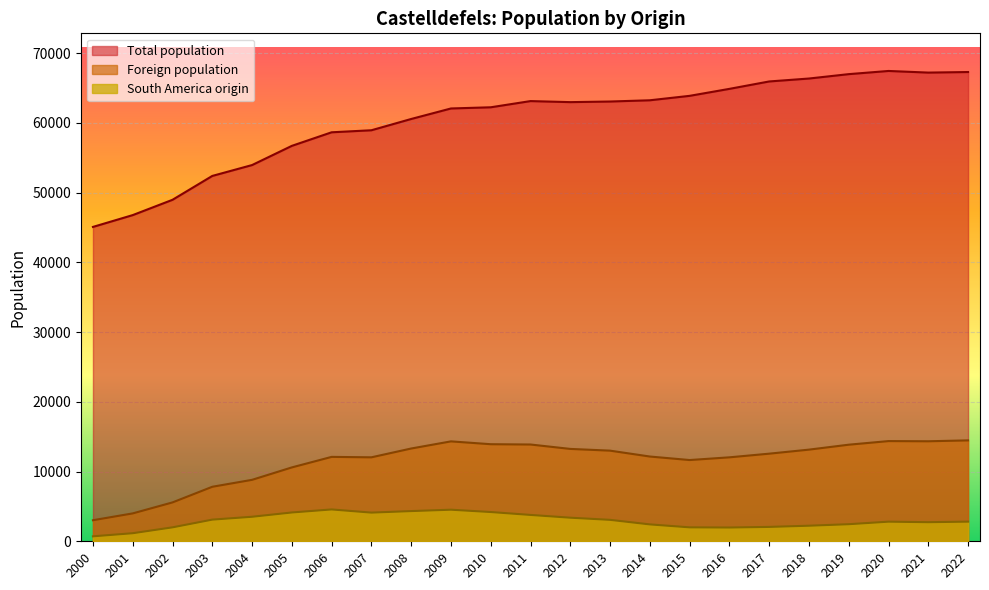

What is the average value of the South America origin series?

2961